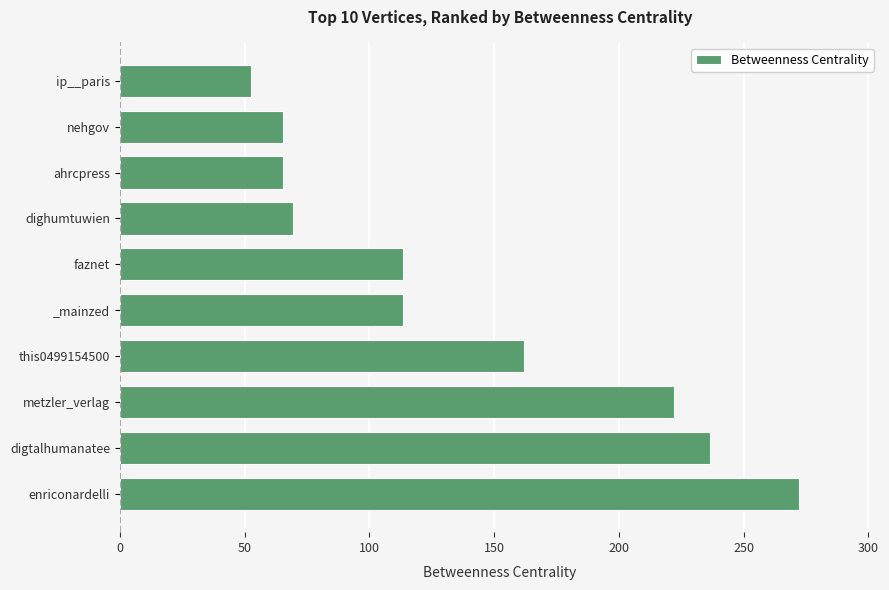

What is the change in value from metzler_verlag to this0499154500?

-60.0